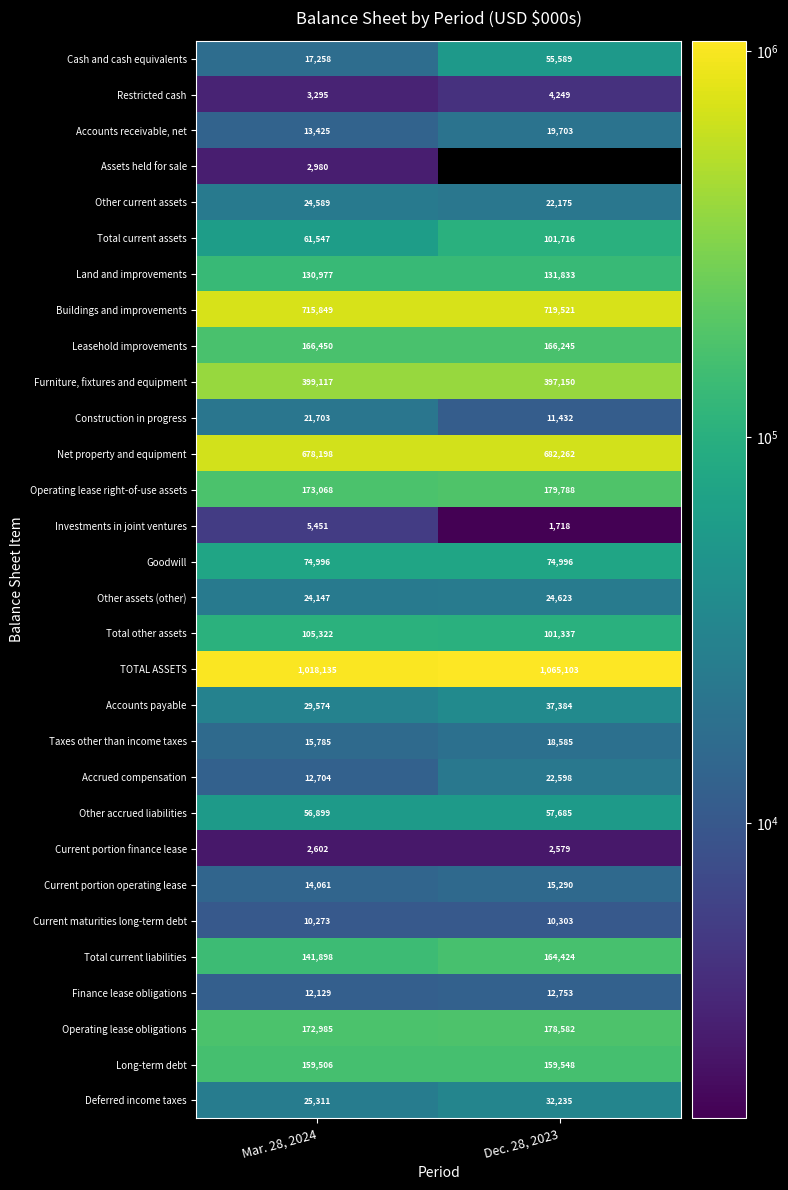

How many categories are shown in the chart?

2